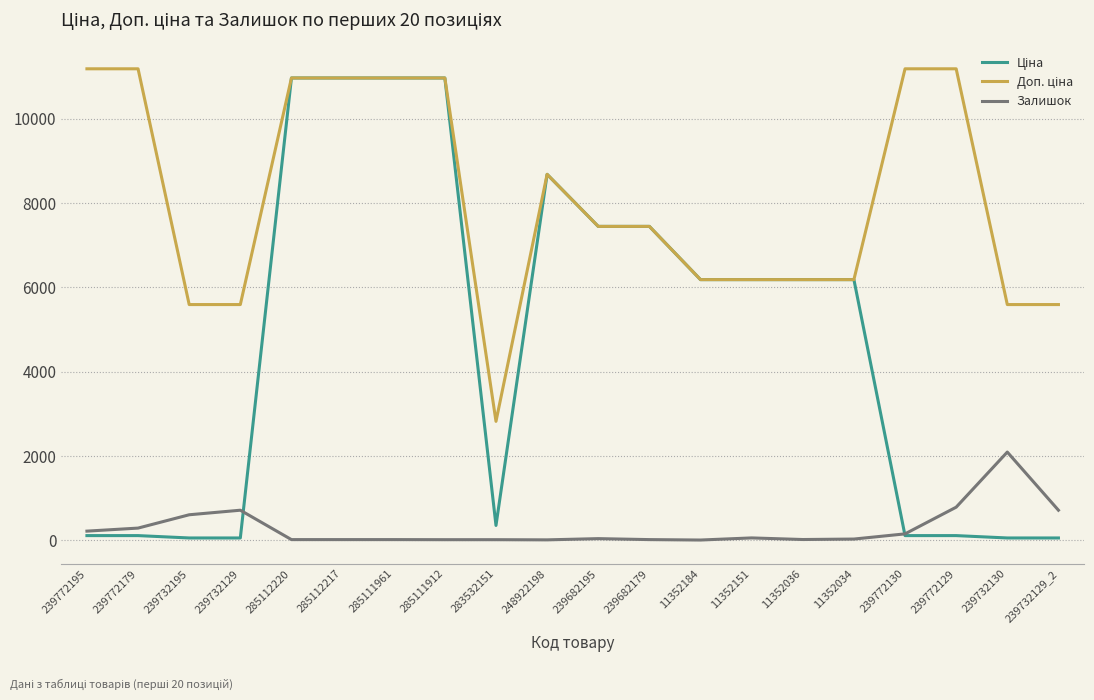

How many lines are shown in the chart?

3